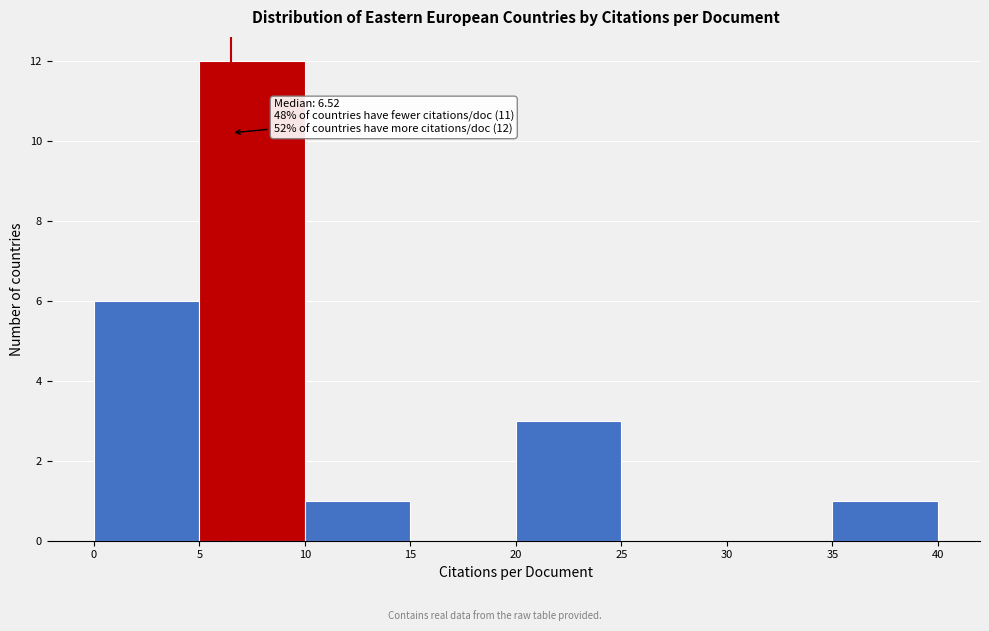

Over which range of the x-axis is the bar tallest?

5 to 10